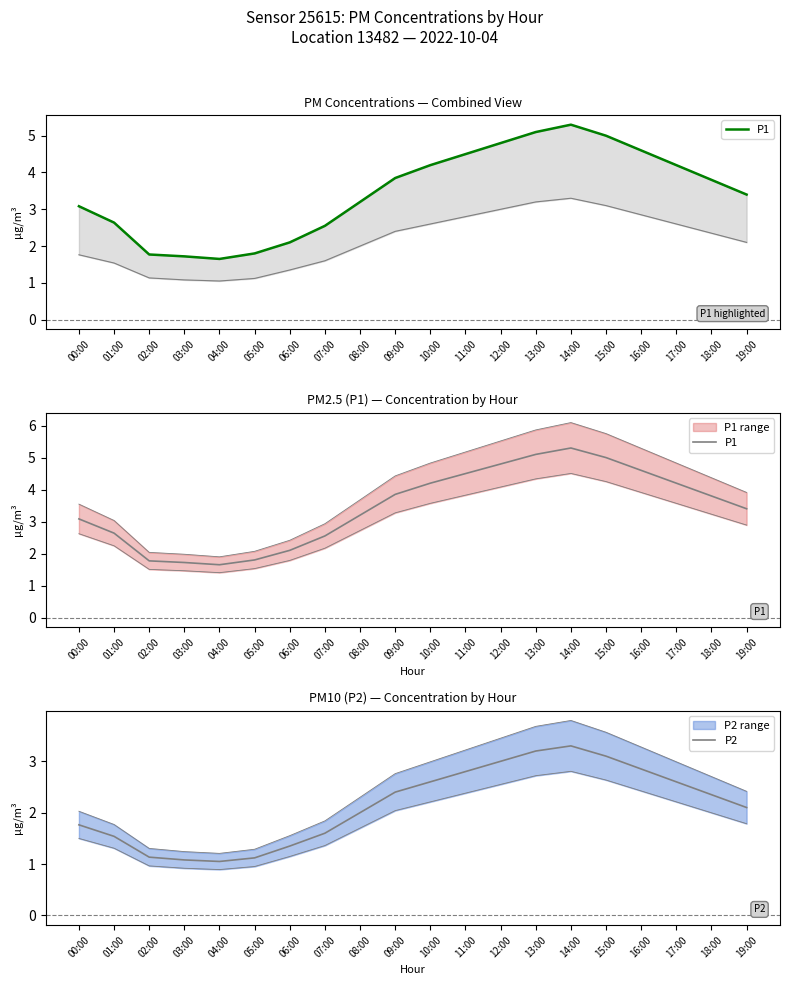

At 10:00, list the series in order from largest to smallest.

P1, P2